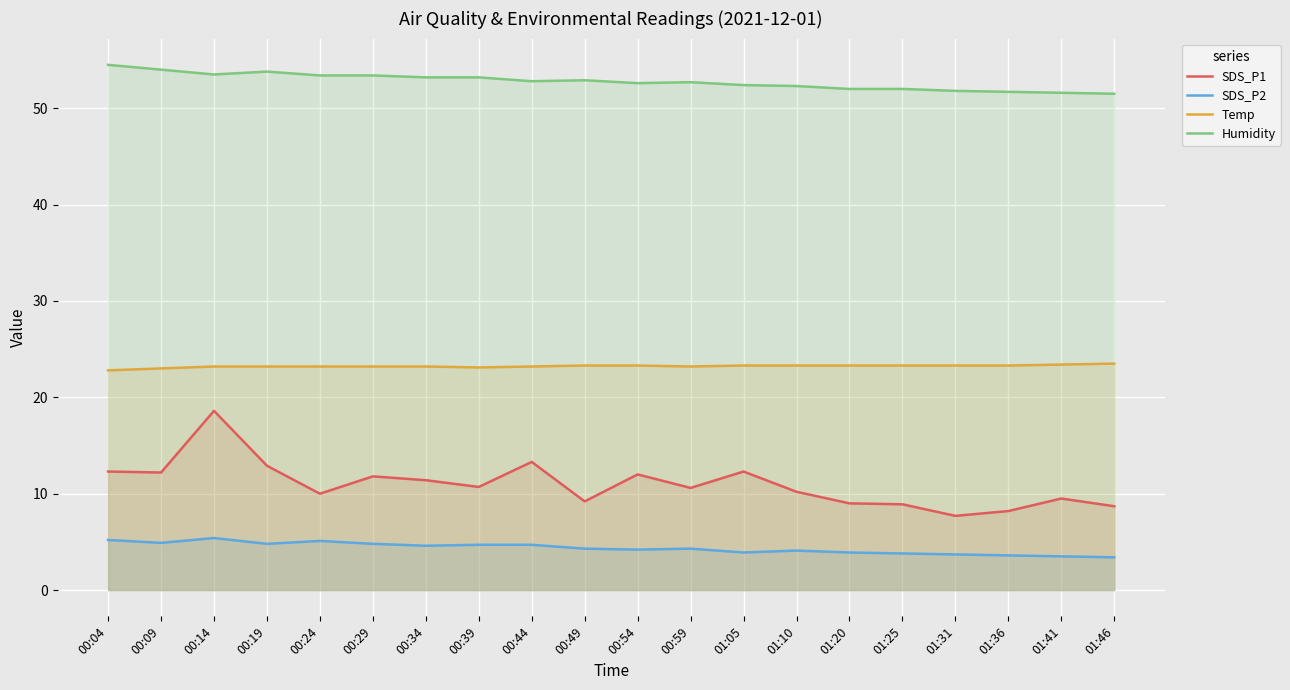

At which category does SDS_P1 reach its first local valley?

00:09